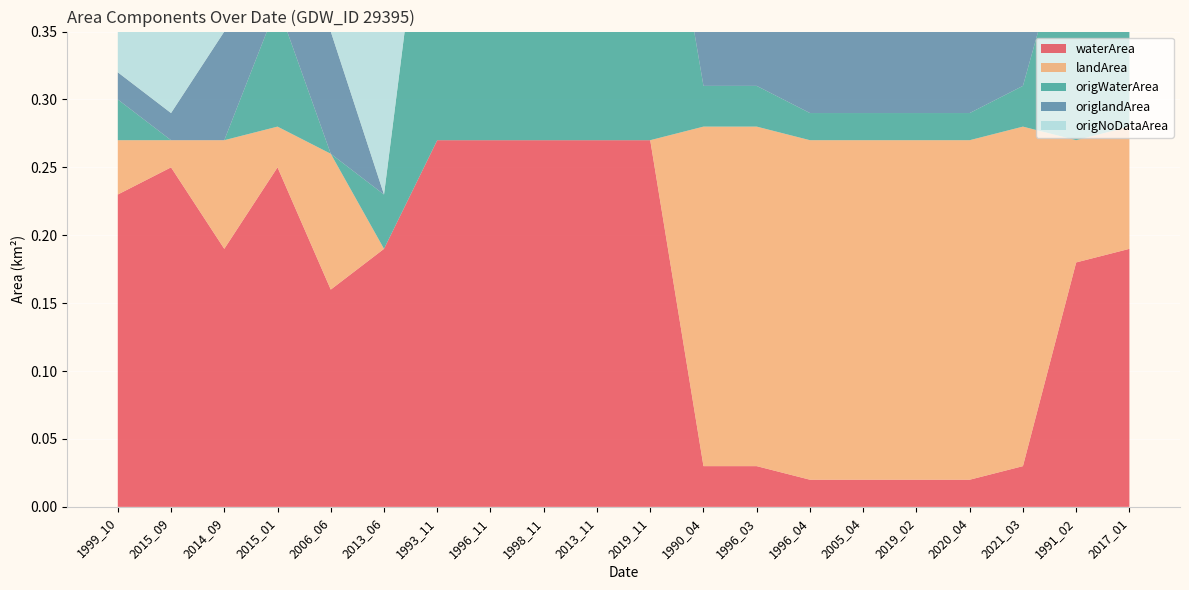

Reading right to left, transcribe all the data shown in this chart.

waterArea: 0.2	0.2	0.0	0.0	0.0	0.0	0.0	0.0	0.0	0.3	0.3	0.3	0.3	0.3	0.2	0.2	0.2	0.2	0.2	0.2
landArea: 0.1	0.1	0.2	0.2	0.2	0.2	0.2	0.2	0.2	0.0	0.0	0.0	0.0	0.0	0.0	0.1	0.0	0.1	0.0	0.0
origWaterArea: 0.2	0.2	0.0	0.0	0.0	0.0	0.0	0.0	0.0	0.3	0.3	0.3	0.3	0.3	0.0	0.0	0.1	0.0	0.0	0.0
origlandArea: 0.1	0.1	0.2	0.2	0.2	0.2	0.2	0.2	0.2	0.0	0.0	0.0	0.0	0.0	0.0	0.1	0.0	0.1	0.0	0.0
origNoDataArea: 0.0	0.0	0.0	0.0	0.0	0.0	0.0	0.0	0.0	0.0	0.0	0.0	0.0	0.0	0.2	0.2	0.2	0.2	0.2	0.2